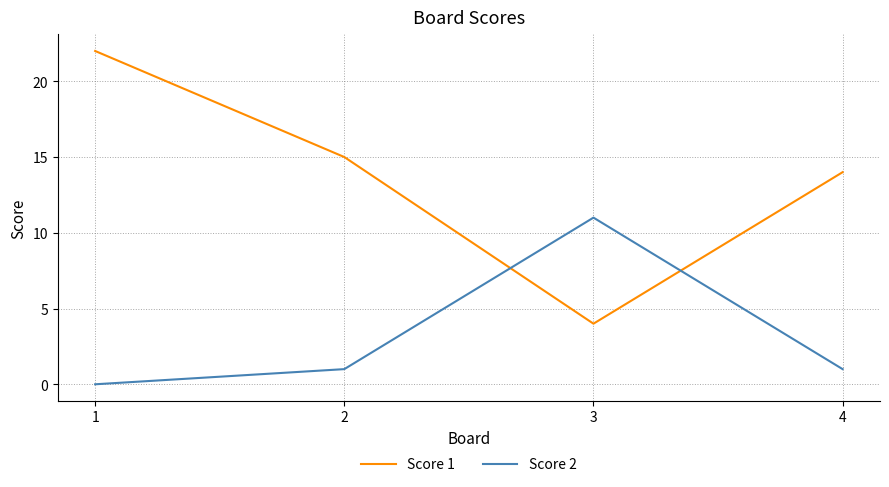

Between which two adjacent categories do Score 2 and Score 1 first intersect?

2 and 3